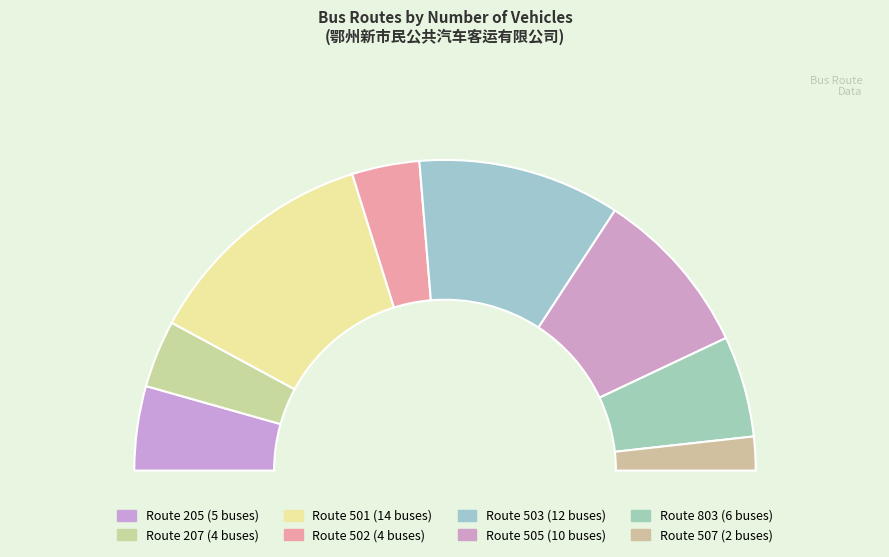

What is the change in value from 501 to 502?

-10